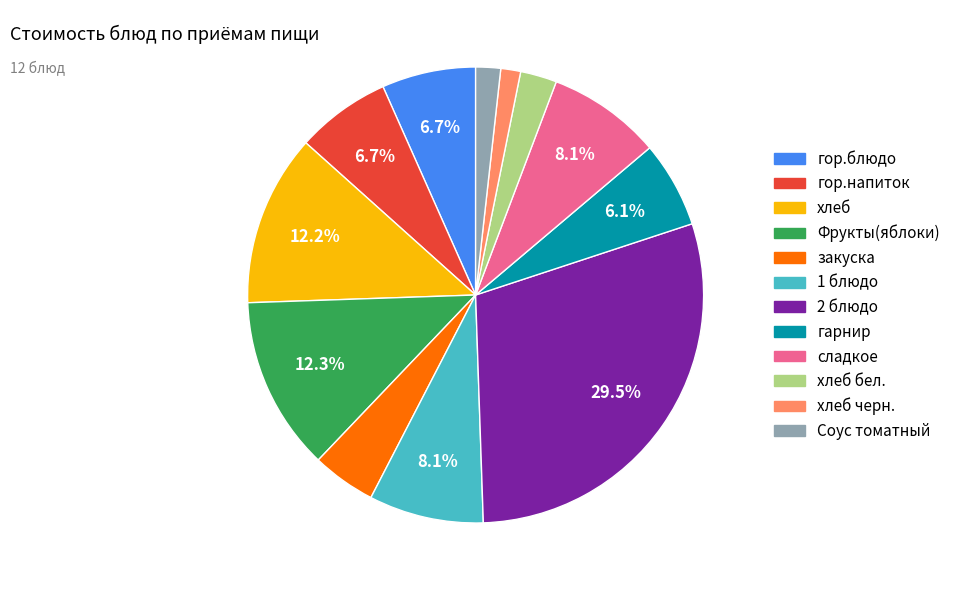

Is there a majority slice in this chart?

No